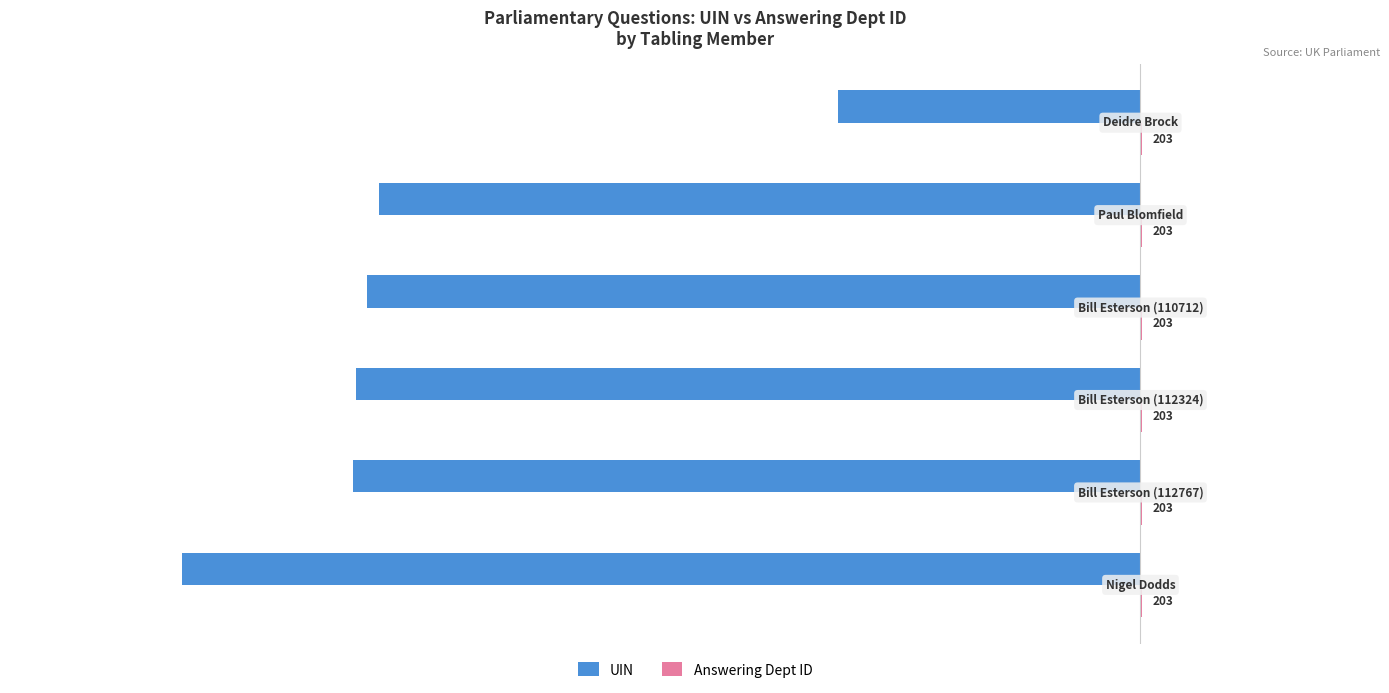

What is the maximum value shown in the chart?

203